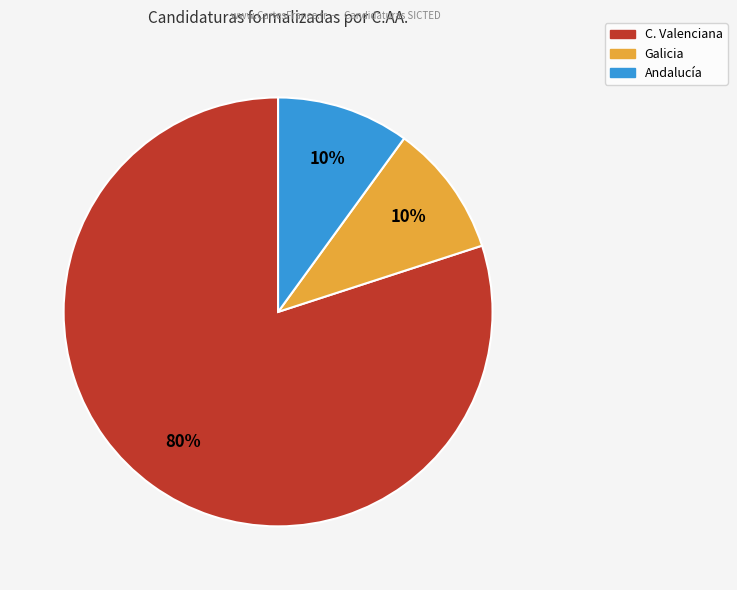

Combined, do Galicia and Andalucía account for over 50%?

No